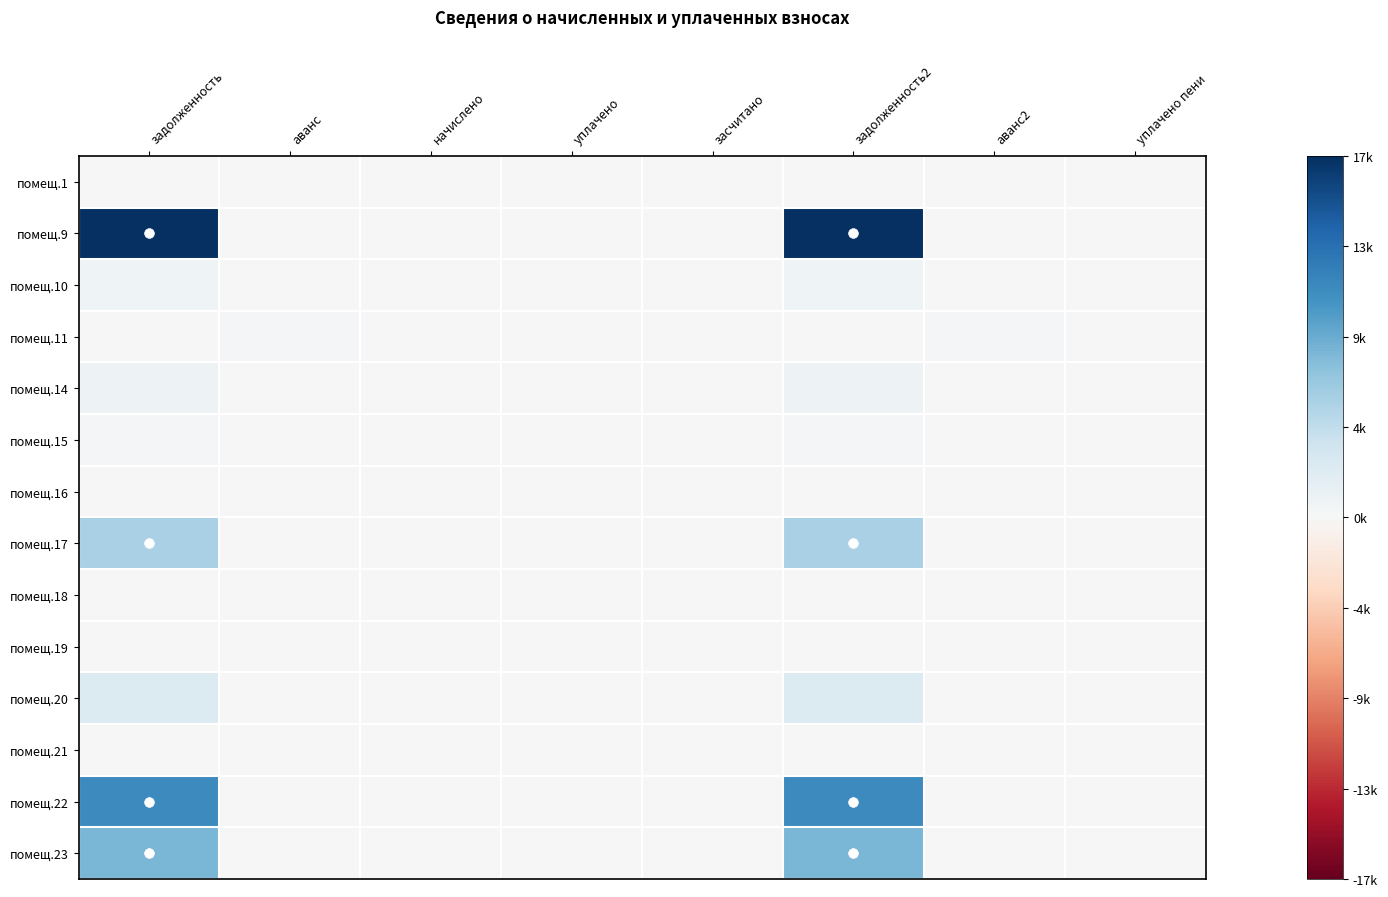

Reading right to left, list all the values displayed in this chart.

помещ.1: уплачено пени=0.0	аванс2=0.0	задолженность2=0.0	засчитано=0.0	уплачено=0.0	начислено=0.0	аванс=0.0	задолженность=0.0
помещ.9: уплачено пени=0.0	аванс2=0.0	задолженность2=1.0	засчитано=0.0	уплачено=0.0	начислено=0.0	аванс=0.0	задолженность=1.0
помещ.10: уплачено пени=0.0	аванс2=0.0	задолженность2=0.0	засчитано=0.0	уплачено=0.0	начислено=0.0	аванс=0.0	задолженность=0.0
помещ.11: уплачено пени=0.0	аванс2=0.0	задолженность2=0.0	засчитано=0.0	уплачено=0.0	начислено=0.0	аванс=0.0	задолженность=0.0
помещ.14: уплачено пени=0.0	аванс2=0.0	задолженность2=0.1	засчитано=0.0	уплачено=0.0	начислено=0.0	аванс=0.0	задолженность=0.1
помещ.15: уплачено пени=0.0	аванс2=0.0	задолженность2=0.0	засчитано=0.0	уплачено=0.0	начислено=0.0	аванс=0.0	задолженность=0.0
помещ.16: уплачено пени=0.0	аванс2=0.0	задолженность2=0.0	засчитано=0.0	уплачено=0.0	начислено=0.0	аванс=0.0	задолженность=0.0
помещ.17: уплачено пени=0.0	аванс2=0.0	задолженность2=0.3	засчитано=0.0	уплачено=0.0	начислено=0.0	аванс=0.0	задолженность=0.3
помещ.18: уплачено пени=0.0	аванс2=0.0	задолженность2=0.0	засчитано=0.0	уплачено=0.0	начислено=0.0	аванс=0.0	задолженность=0.0
помещ.19: уплачено пени=0.0	аванс2=0.0	задолженность2=0.0	засчитано=0.0	уплачено=0.0	начислено=0.0	аванс=0.0	задолженность=0.0
помещ.20: уплачено пени=0.0	аванс2=0.0	задолженность2=0.1	засчитано=0.0	уплачено=0.0	начислено=0.0	аванс=0.0	задолженность=0.1
помещ.21: уплачено пени=0.0	аванс2=0.0	задолженность2=0.0	засчитано=0.0	уплачено=0.0	начислено=0.0	аванс=0.0	задолженность=0.0
помещ.22: уплачено пени=0.0	аванс2=0.0	задолженность2=0.6	засчитано=0.0	уплачено=0.0	начислено=0.0	аванс=0.0	задолженность=0.6
помещ.23: уплачено пени=0.0	аванс2=0.0	задолженность2=0.5	засчитано=0.0	уплачено=0.0	начислено=0.0	аванс=0.0	задолженность=0.5